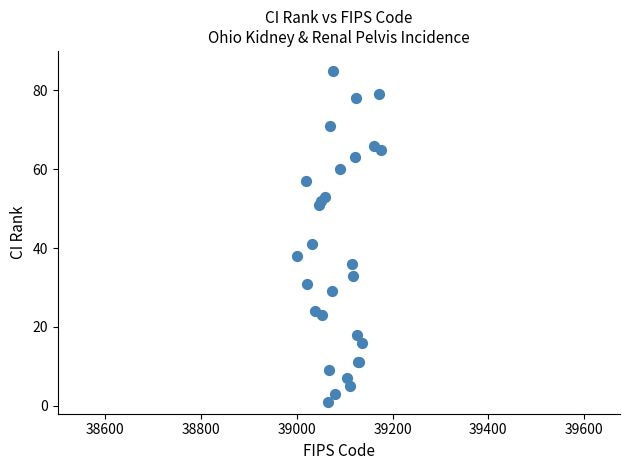

What Y value in the scatter plot is closest to 43?

41